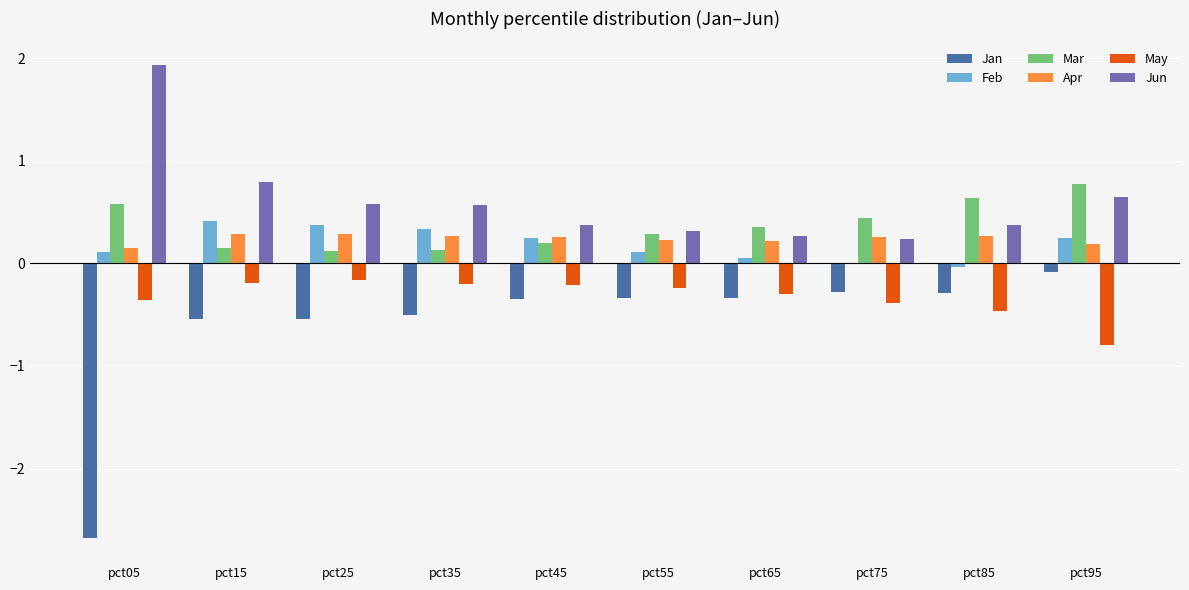

What is the average value of the Jan series?

-0.6